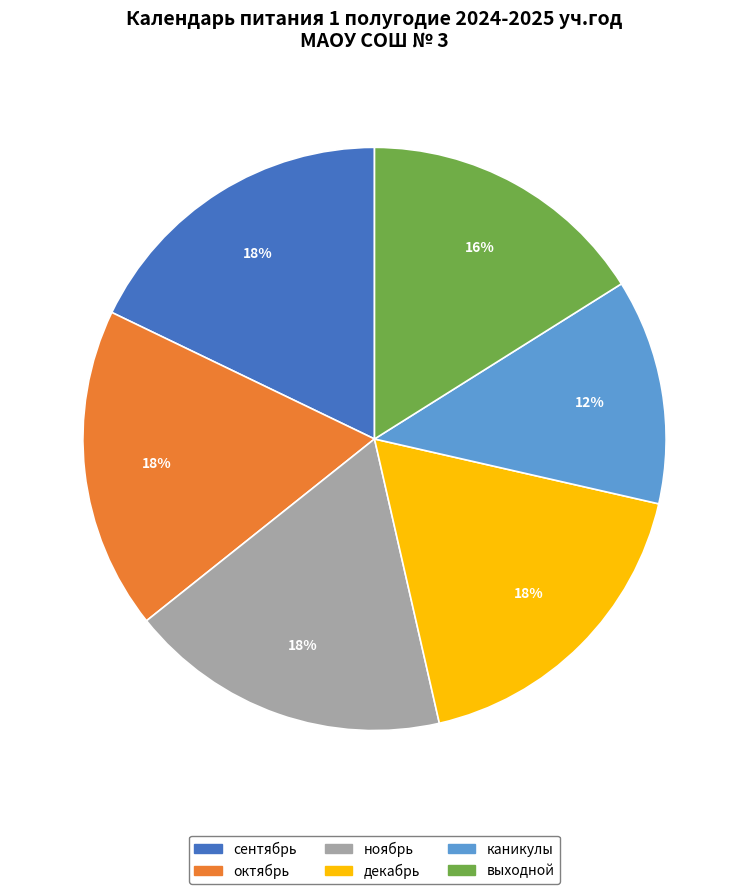

Is it true that ноябрь is 18% of the pie?

True